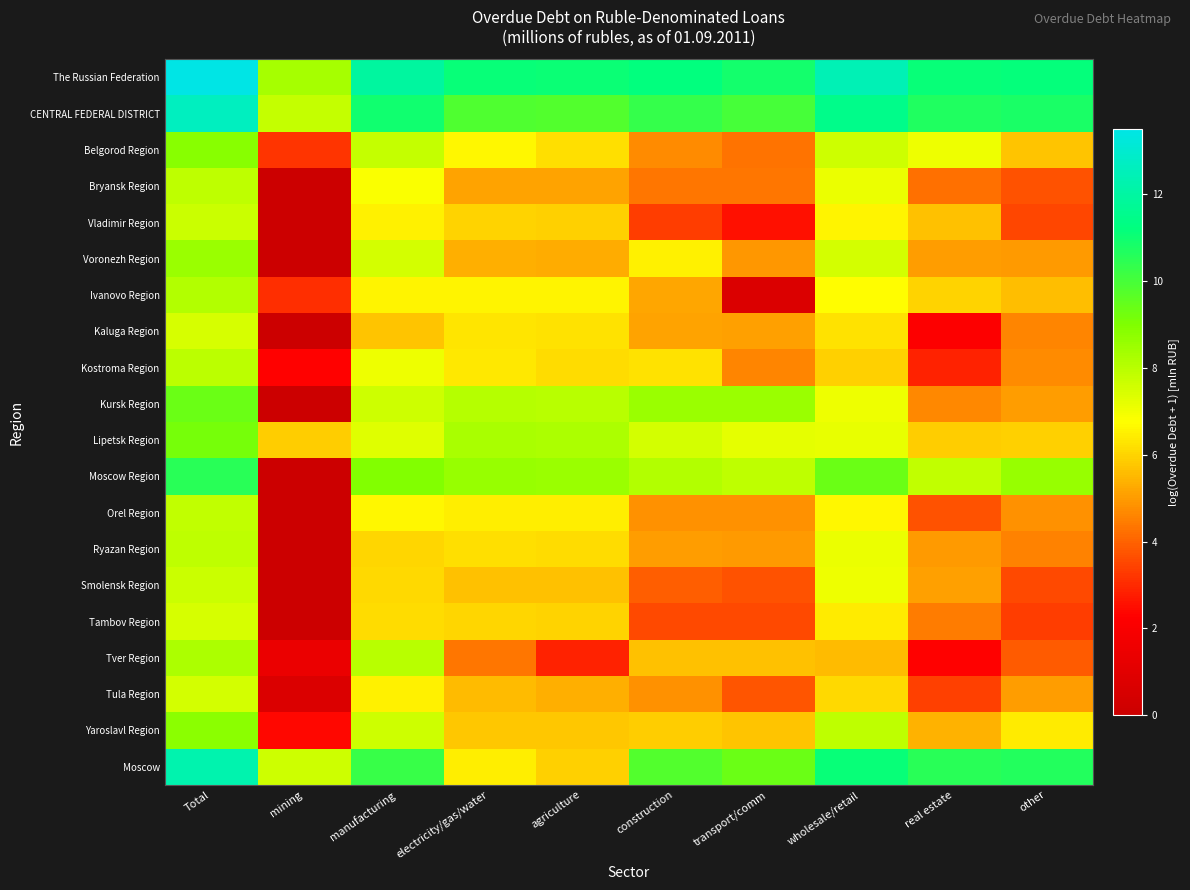

At electricity/gas/water, list the series in order from smallest to largest.

Tver Region, Bryansk Region, Voronezh Region, Tula Region, Smolensk Region, Yaroslavl Region, Vladimir Region, Tambov Region, Ryazan Region, Kaluga Region, Kostroma Region, Orel Region, Moscow, Ivanovo Region, Belgorod Region, Kursk Region, Lipetsk Region, Moscow Region, CENTRAL FEDERAL DISTRICT, The Russian Federation